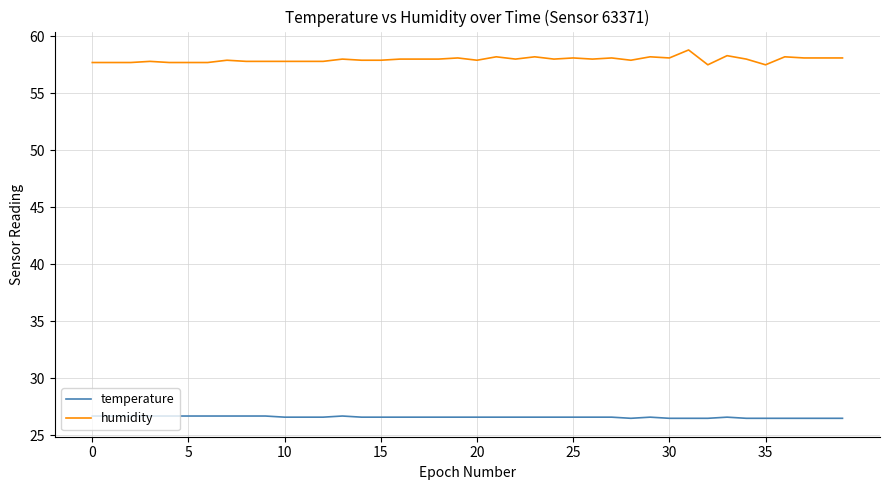

What is the maximum value shown in the chart?

58.8